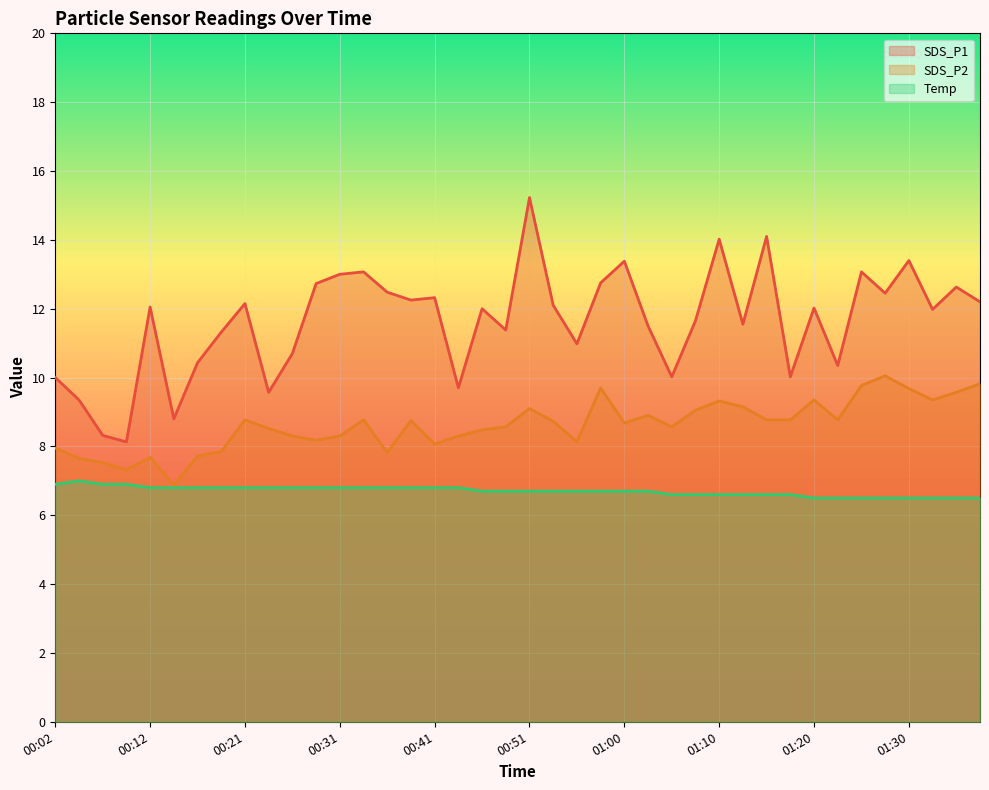

Reading left to right, list all the values displayed in this chart.

SDS_P1: 00:02=10.0	00:04=9.3	00:07=8.3	00:09=8.1	00:12=12.1	00:14=8.8	00:16=10.4	00:19=11.3	00:21=12.2	00:24=9.6	00:26=10.7	00:29=12.7	00:31=13.0	00:33=13.1	00:36=12.5	00:38=12.2	00:41=12.3	00:43=9.7	00:46=12.0	00:48=11.4	00:51=15.2	00:53=12.1	00:55=11.0	00:58=12.8	01:00=13.4	01:03=11.5	01:05=10.0	01:08=11.7	01:10=14.0	01:12=11.6	01:15=14.1	01:17=10.0	01:20=12.0	01:22=10.3	01:25=13.1	01:27=12.4	01:30=13.4	01:32=12.0	01:35=12.6	01:37=12.2
SDS_P2: 00:02=8.0	00:04=7.7	00:07=7.5	00:09=7.3	00:12=7.7	00:14=6.9	00:16=7.7	00:19=7.8	00:21=8.8	00:24=8.5	00:26=8.3	00:29=8.2	00:31=8.3	00:33=8.8	00:36=7.8	00:38=8.8	00:41=8.1	00:43=8.3	00:46=8.5	00:48=8.6	00:51=9.1	00:53=8.7	00:55=8.1	00:58=9.7	01:00=8.7	01:03=8.9	01:05=8.6	01:08=9.1	01:10=9.3	01:12=9.2	01:15=8.8	01:17=8.8	01:20=9.3	01:22=8.8	01:25=9.8	01:27=10.1	01:30=9.7	01:32=9.3	01:35=9.6	01:37=9.8
Temp: 00:02=6.9	00:04=7.0	00:07=6.9	00:09=6.9	00:12=6.8	00:14=6.8	00:16=6.8	00:19=6.8	00:21=6.8	00:24=6.8	00:26=6.8	00:29=6.8	00:31=6.8	00:33=6.8	00:36=6.8	00:38=6.8	00:41=6.8	00:43=6.8	00:46=6.7	00:48=6.7	00:51=6.7	00:53=6.7	00:55=6.7	00:58=6.7	01:00=6.7	01:03=6.7	01:05=6.6	01:08=6.6	01:10=6.6	01:12=6.6	01:15=6.6	01:17=6.6	01:20=6.5	01:22=6.5	01:25=6.5	01:27=6.5	01:30=6.5	01:32=6.5	01:35=6.5	01:37=6.5